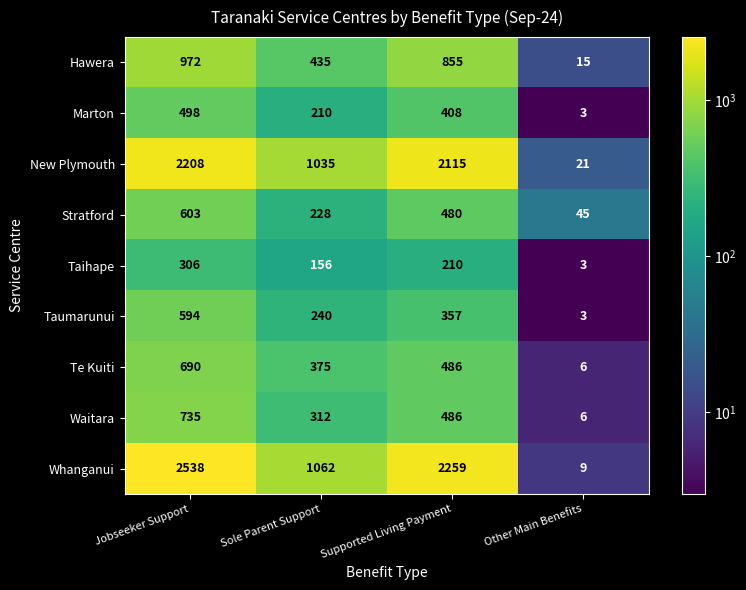

At which category does the chart reach its minimum across all series?

Other Main Benefits